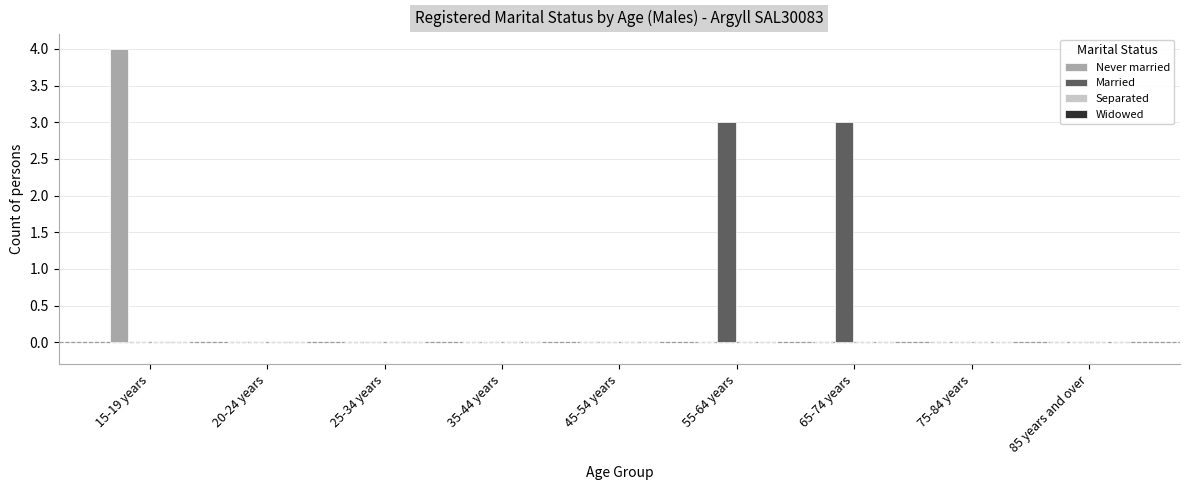

Which series changed the most between 35-44 years and 55-64 years?

Married